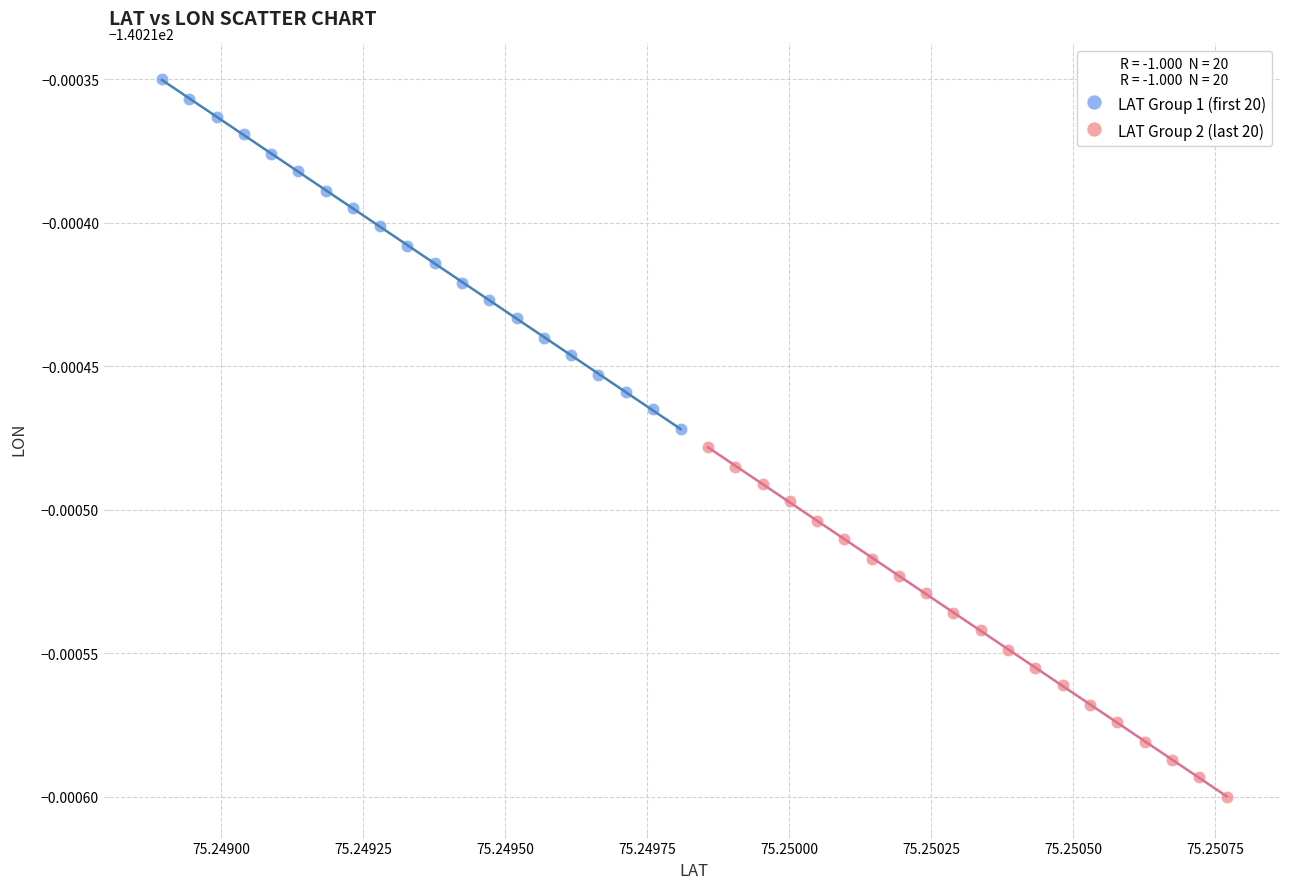

What are all the series names shown in the legend?

LAT Group 1 (first 20), LAT Group 2 (last 20)